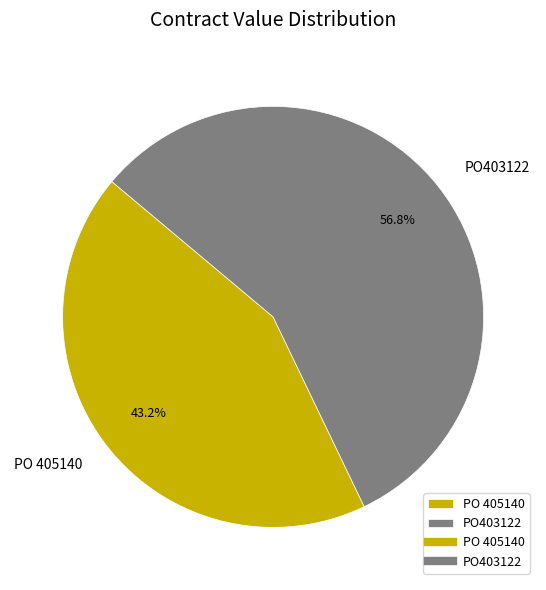

Is the sum of PO403122 and PO 405140 greater than half?

Yes